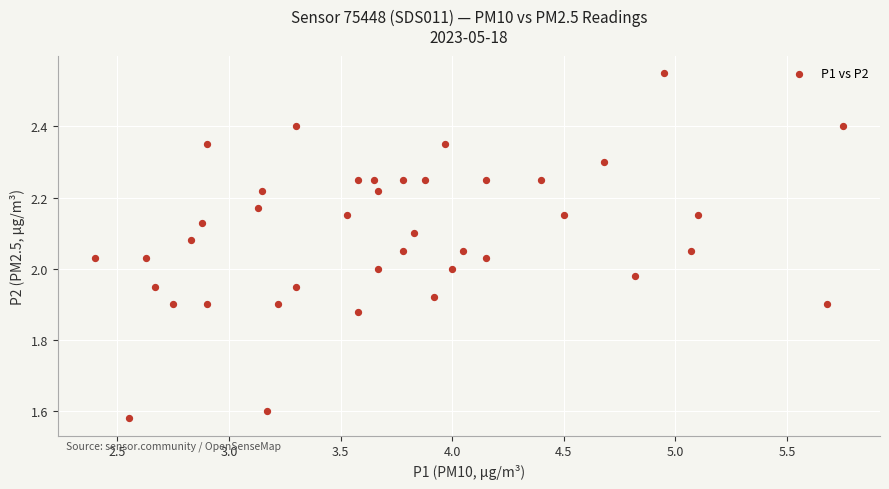

What is the range of X values (max minus min)?

3.4